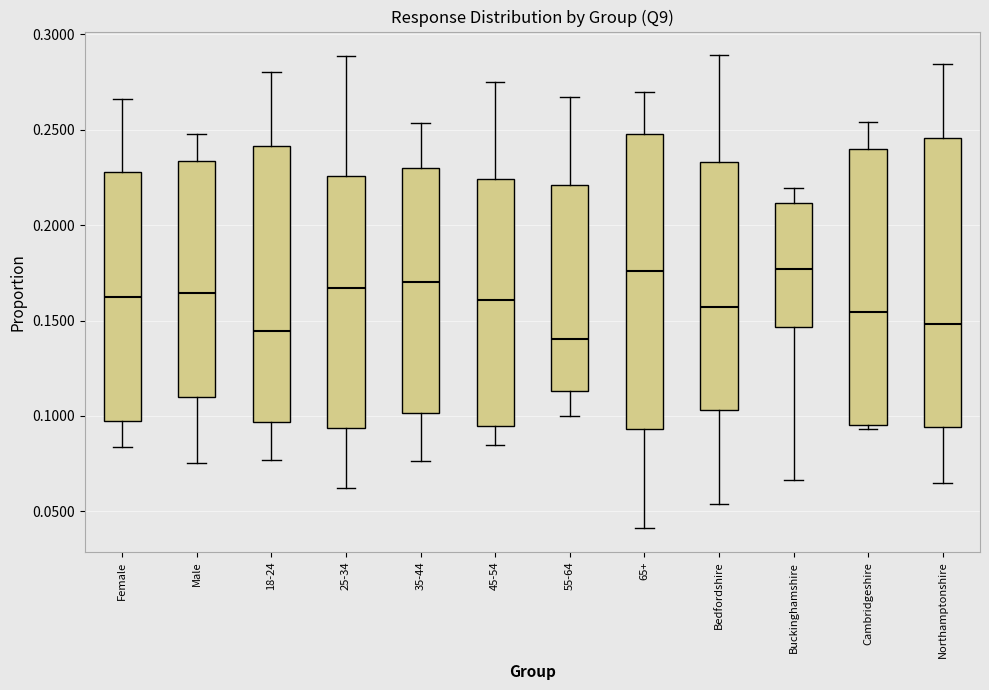

Reading left to right, transcribe this box plot: for each box, give where its median line is, the range the box spans, and where its two whiskers end, as read against the y-axis. The values are not printed on the chart, so give them approximately, as read against the axis.

Female: median 0.160, box 0.095 to 0.230, whiskers 0.085 to 0.265
Male: median 0.165, box 0.110 to 0.235, whiskers 0.075 to 0.250
18-24: median 0.145, box 0.095 to 0.240, whiskers 0.075 to 0.280
25-34: median 0.165, box 0.095 to 0.225, whiskers 0.060 to 0.290
35-44: median 0.170, box 0.100 to 0.230, whiskers 0.075 to 0.255
45-54: median 0.160, box 0.095 to 0.225, whiskers 0.085 to 0.275
55-64: median 0.140, box 0.115 to 0.220, whiskers 0.100 to 0.265
65+: median 0.175, box 0.095 to 0.250, whiskers 0.040 to 0.270
Bedfordshire: median 0.155, box 0.105 to 0.235, whiskers 0.055 to 0.290
Buckinghamshire: median 0.175, box 0.145 to 0.210, whiskers 0.065 to 0.220
Cambridgeshire: median 0.155, box 0.095 to 0.240, whiskers 0.095 (just below the box's lower edge) to 0.255
Northamptonshire: median 0.150, box 0.095 to 0.245, whiskers 0.065 to 0.285